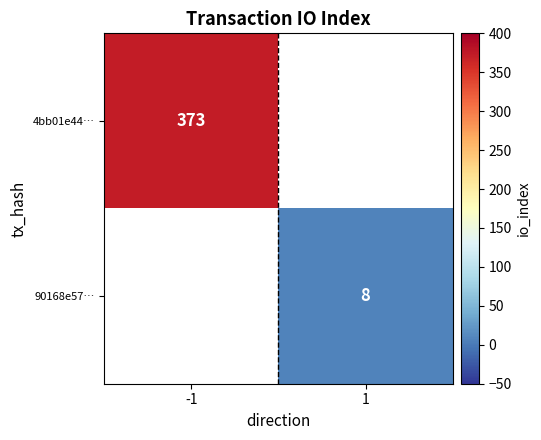

The 4bb01e44… series shows 533 at -1. True or false?

False